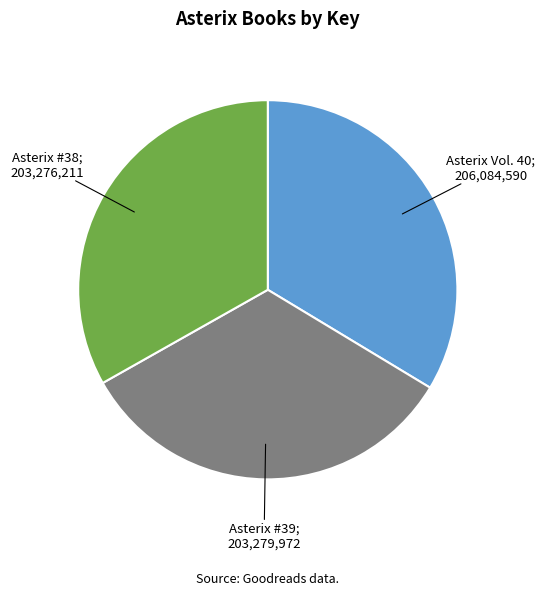

Is there any slice that represents more than half of the pie?

No